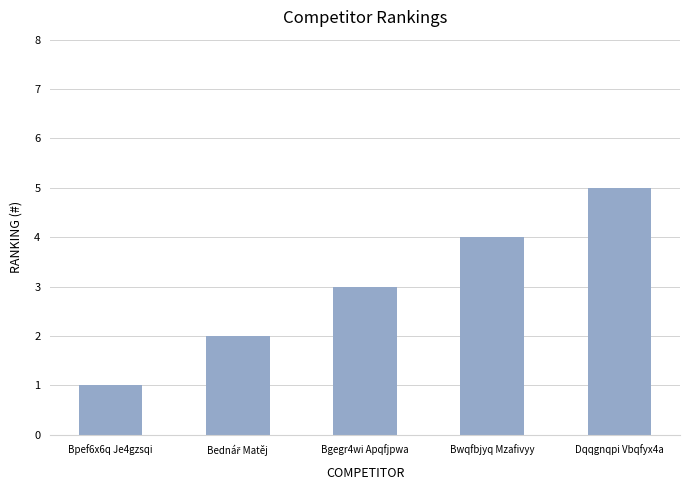

What is the sum of all values?

15